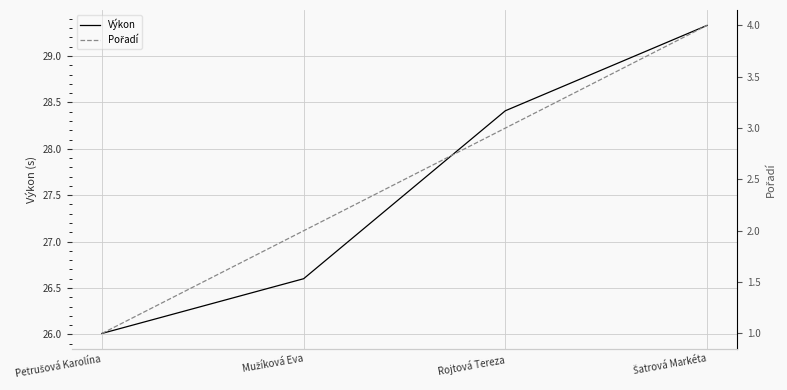

How many Pořadí values are between 2 and 4?

3